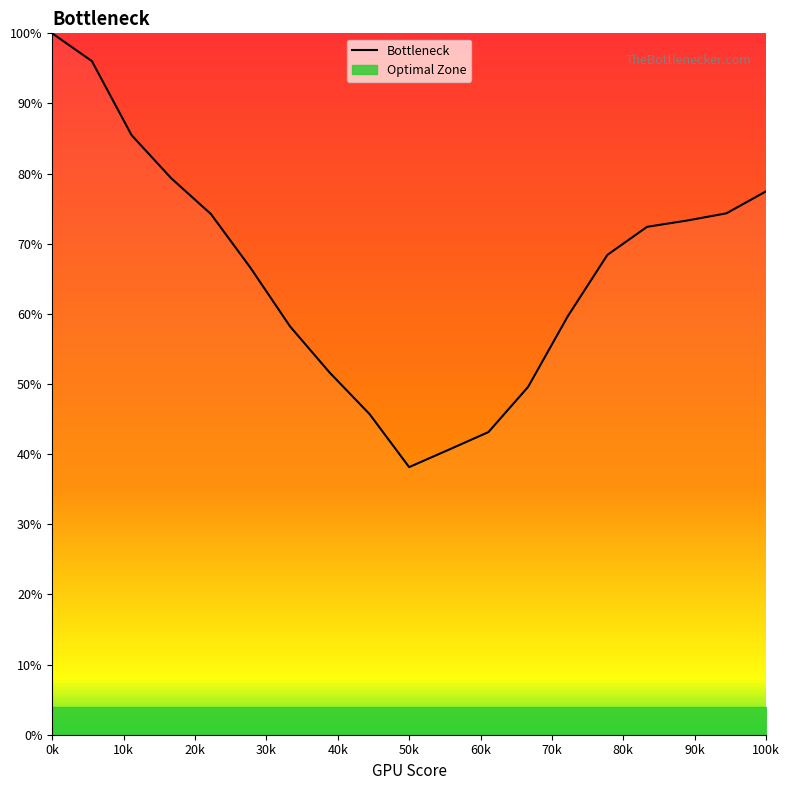

True or false: the data has more than 1 interior local peaks.

False